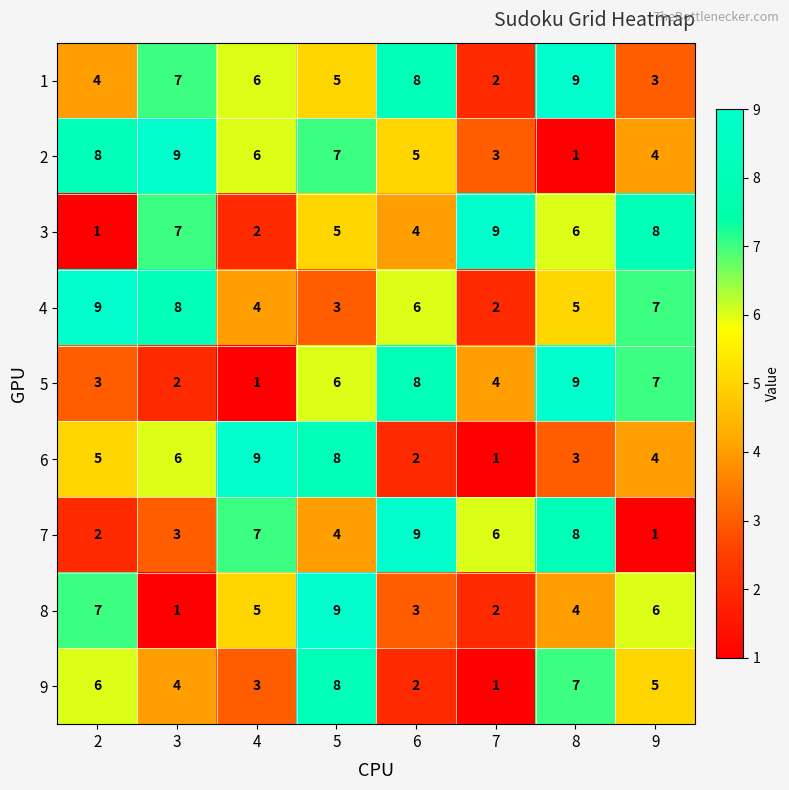

Where is 7 nearest to the value 5?

5